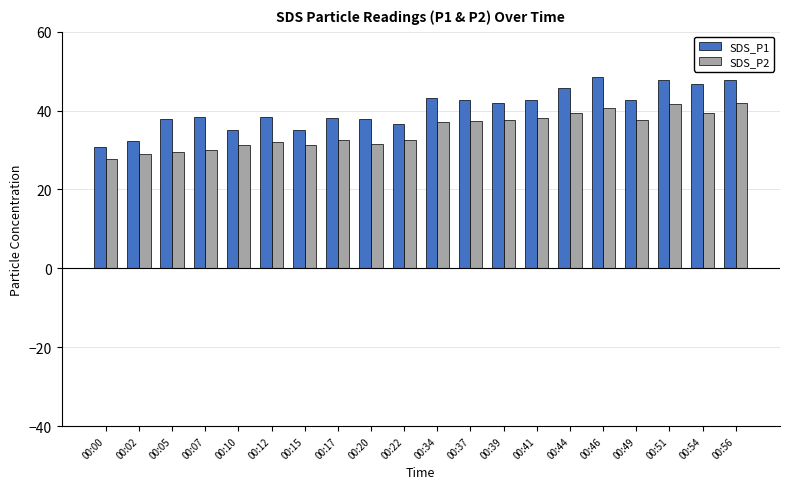

At which category does the chart reach its minimum across all series?

00:00